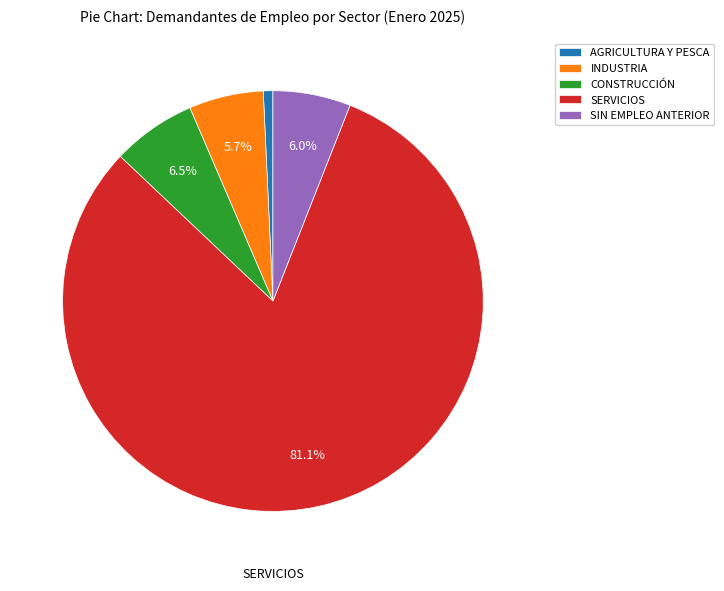

Count the number of slices in the pie.

5